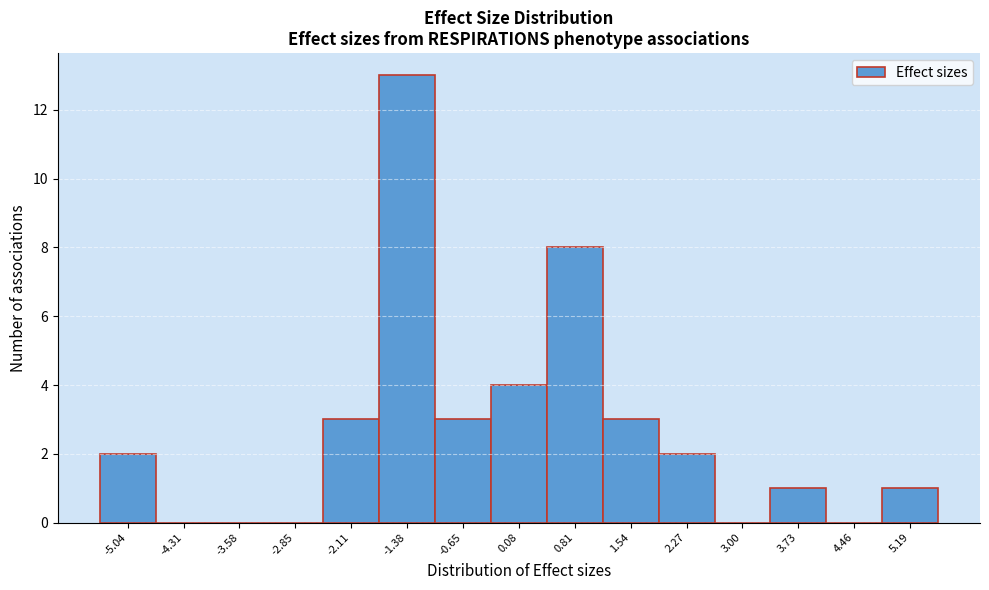

Reading left to right, list every bar in this chart as the range it spans on the x-axis followed by its height. Neither the bar edges nor the heights are printed on the chart, so give them approximately, as read against the axes.

-5.4 to -4.7: 2
-4.7 to -3.9: 0
-3.9 to -3.2: 0
-3.2 to -2.5: 0
-2.5 to -1.7: 3
-1.7 to -1.0: 13
-1.0 to -0.3: 3
-0.3 to 0.4: 4
0.4 to 1.2: 8
1.2 to 1.9: 3
1.9 to 2.6: 2
2.6 to 3.4: 0
3.4 to 4.1: 1
4.1 to 4.8: 0
4.8 to 5.6: 1